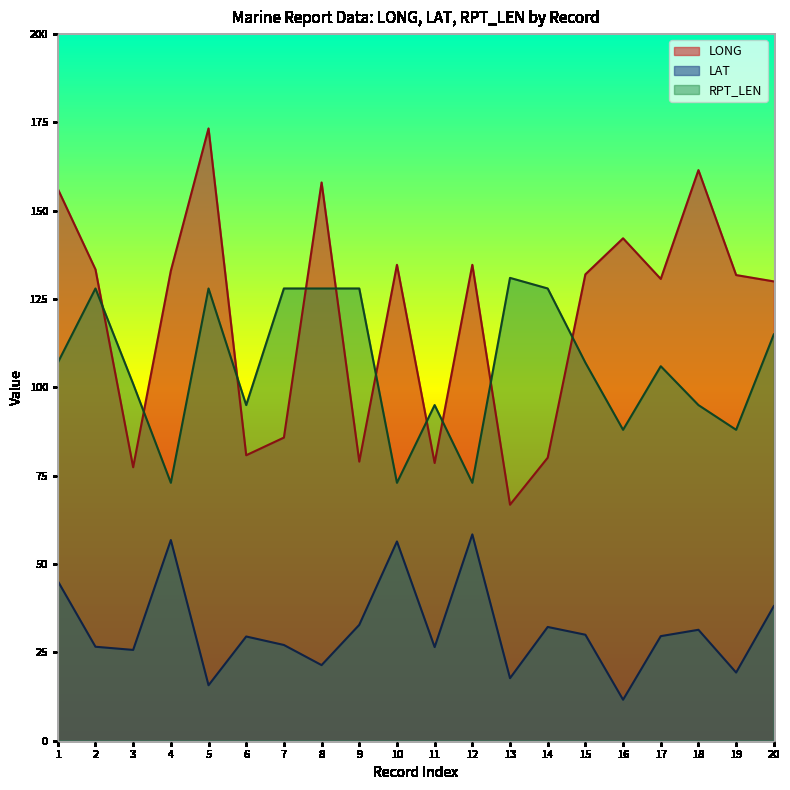

In LONG, how many points are lower than both neighbors (excluding endpoints)?

6